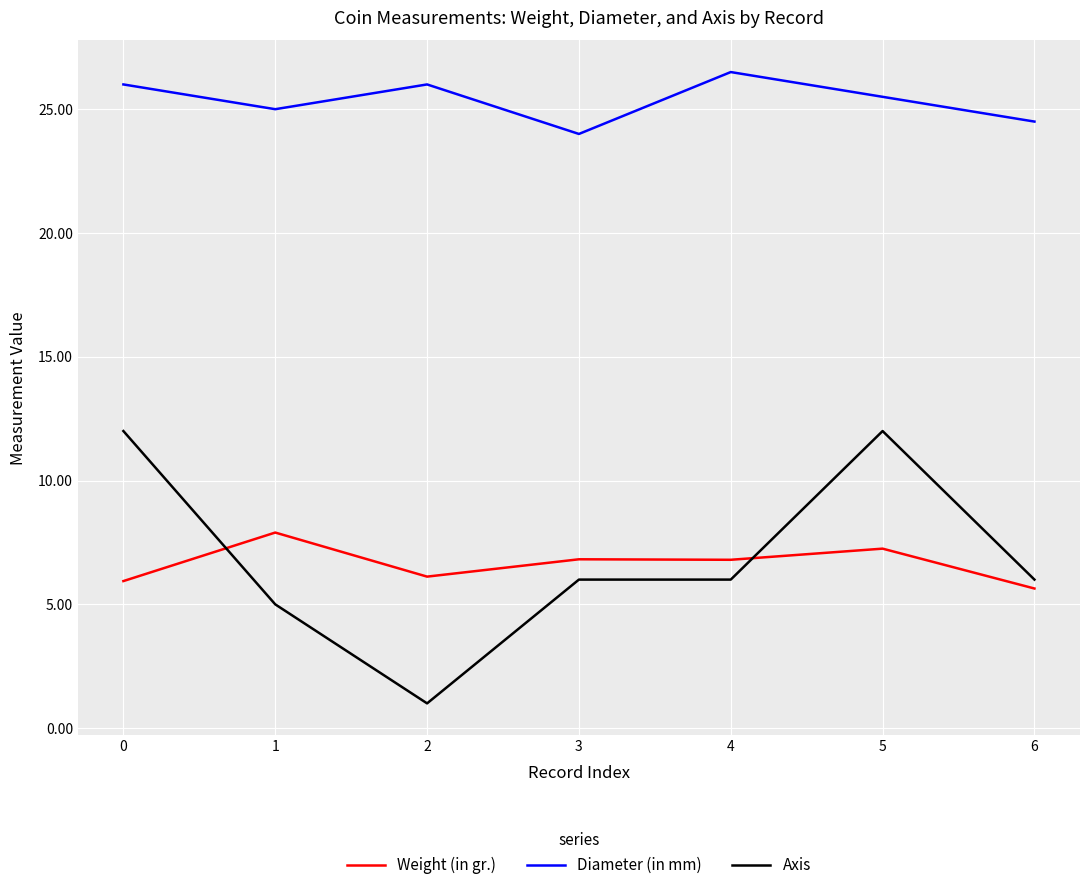

What is the total value across all series at 4?

39.3